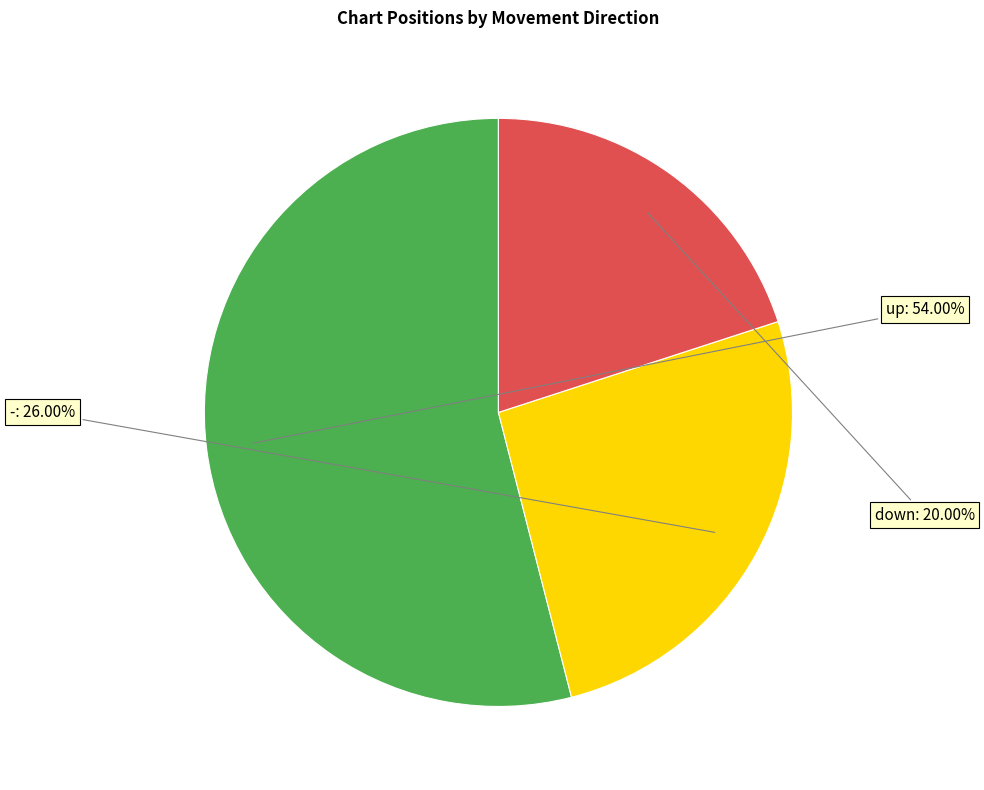

Is there any slice that represents more than half of the pie?

Yes